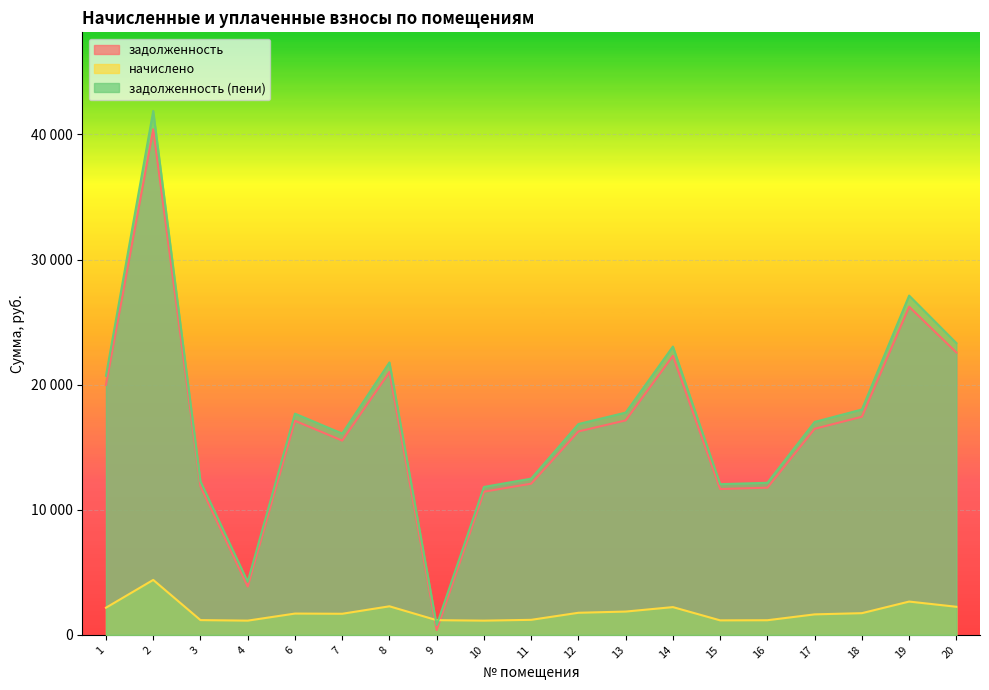

At which category is the sum across all series the highest?

2